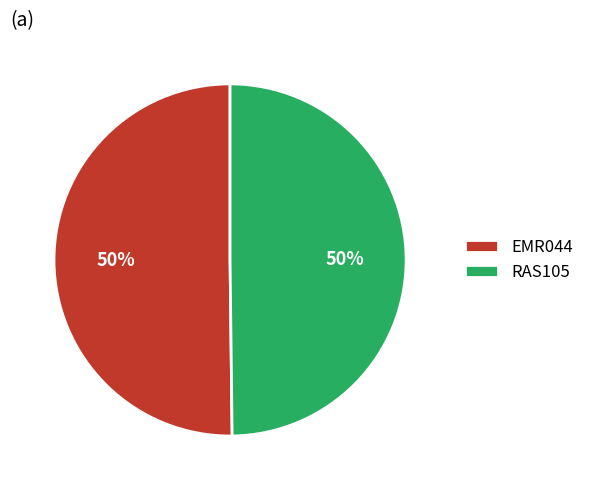

The EMR044 slice represents 50% of the pie. True or false?

True